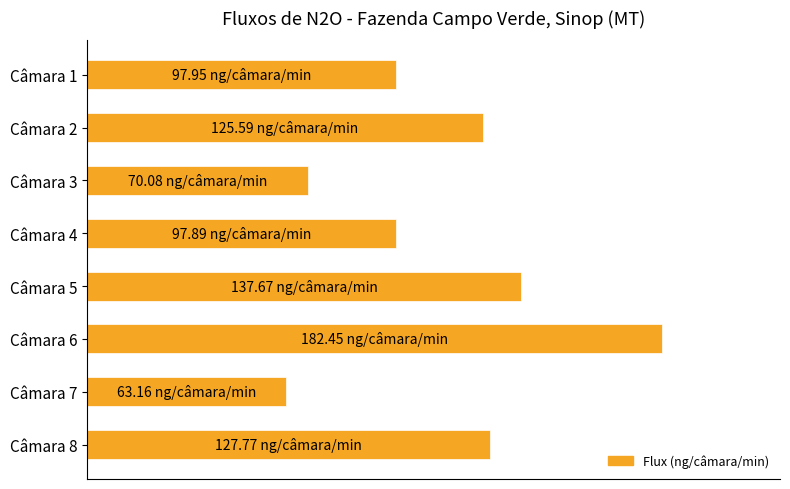

At which category does the chart reach its peak across all series?

Câmara 6